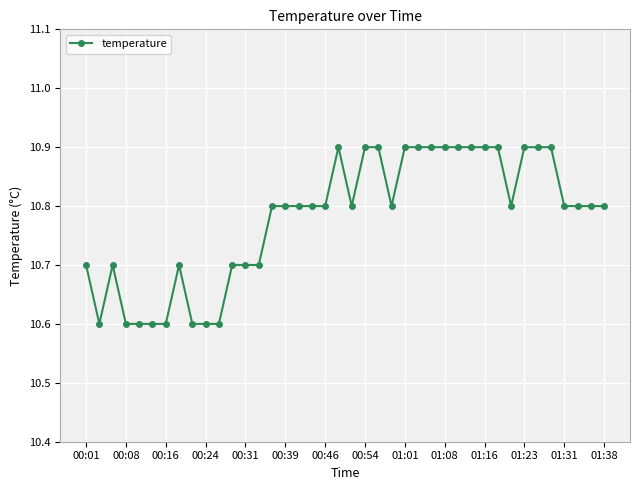

What is the greatest value displayed?

10.9